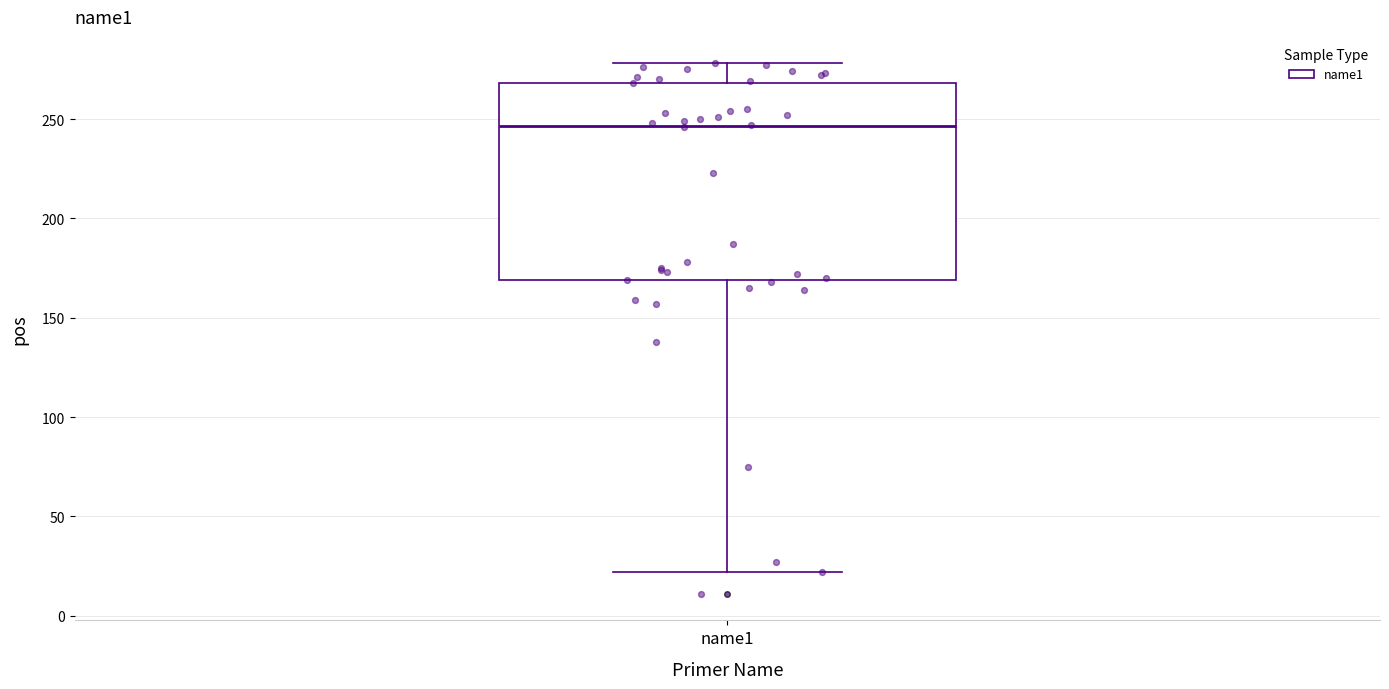

Transcribe this box plot: give where the median line is, the range the box spans, and where the two whiskers end, as read against the y-axis. The values are not printed on the chart, so give them approximately, as read against the axis.

median 245, box 170 to 270, whiskers 20 to 280